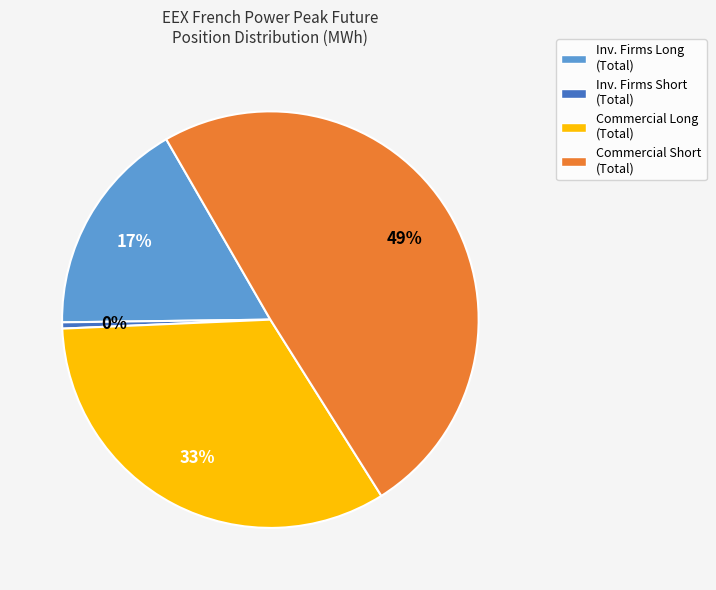

True or false: Commercial Long (Total) accounts for 26% of the total.

False